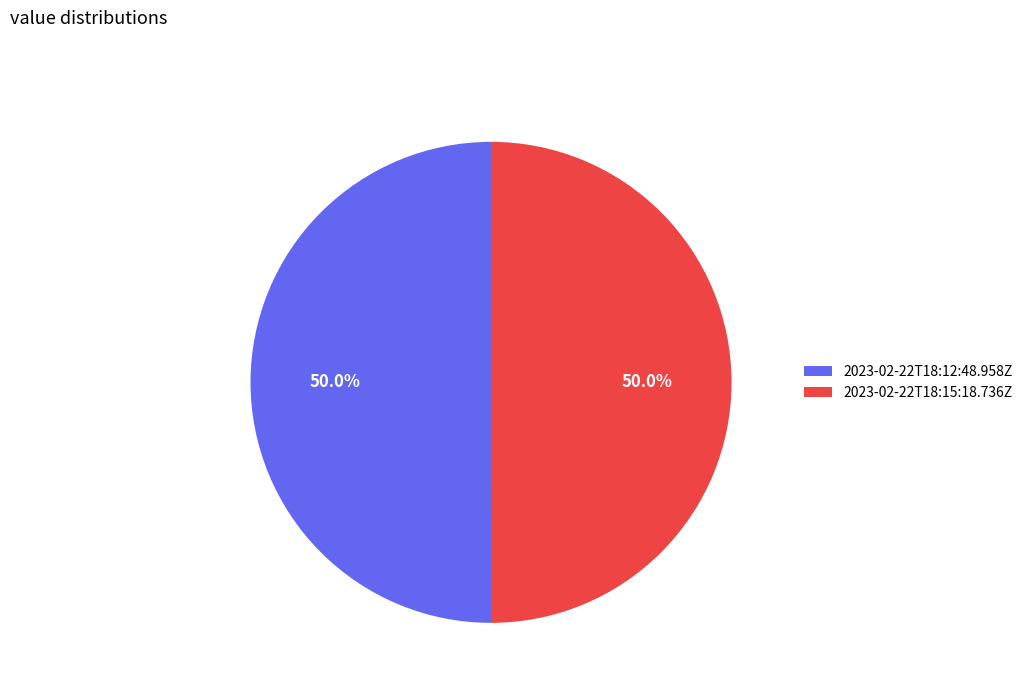

To the nearest percent, what portion does 2023-02-22T18:15:18.736Z represent?

50%